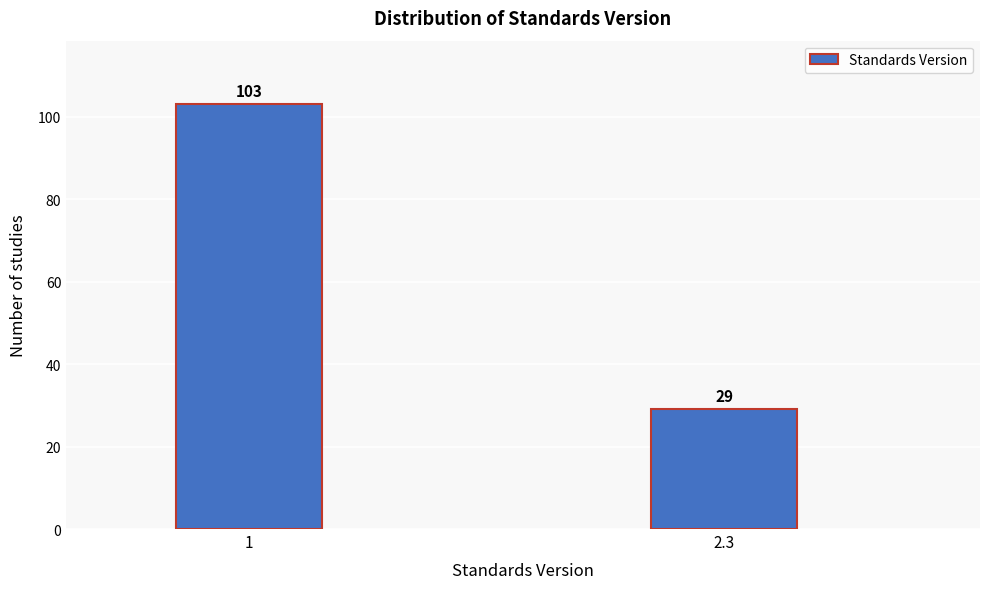

Reading left to right, what are all the values shown in this chart?

1=103	2.3=29